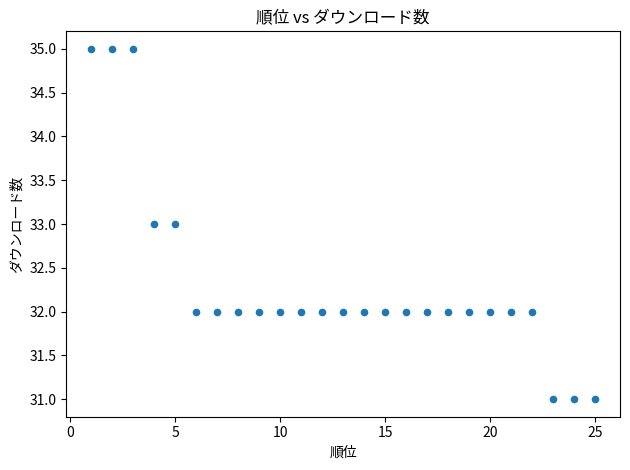

What is the range of Y values (max minus min)?

4